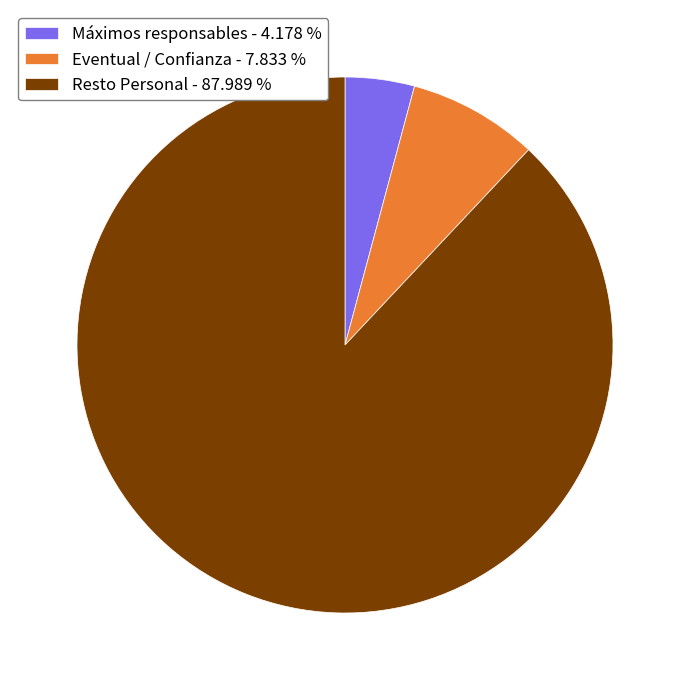

Which category has the smallest portion of the pie?

Máximos responsables